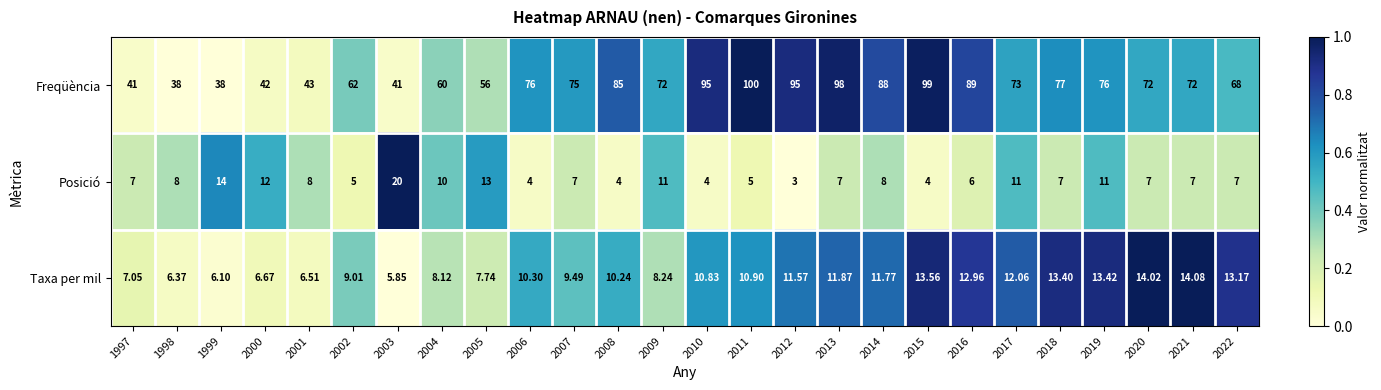

At 2022, list the series in order from largest to smallest.

Freqüència, Taxa per mil, Posició